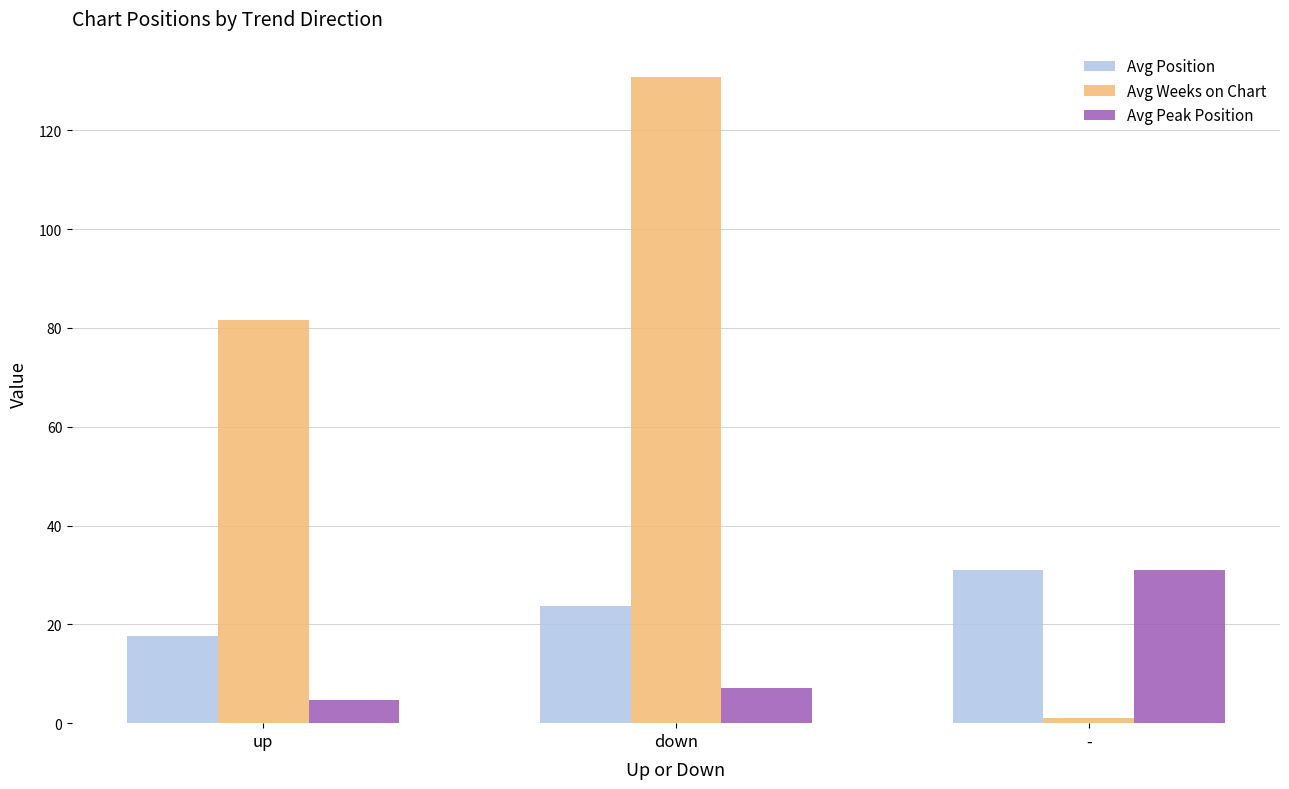

True or false: Avg Position has a value of 17.6 at up.

True